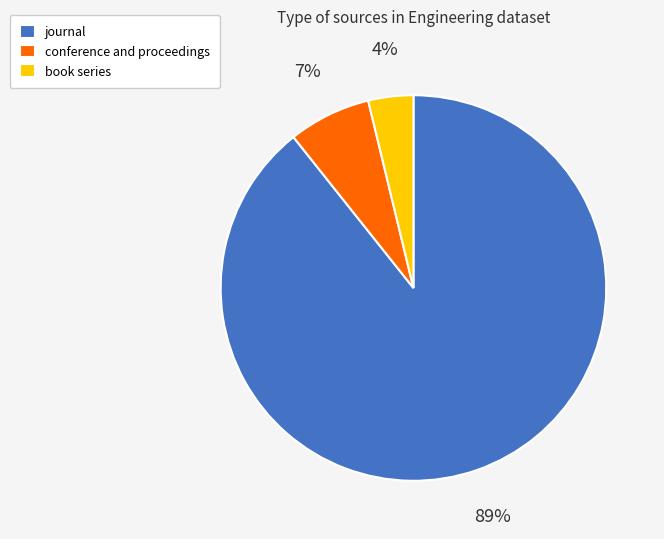

To the nearest percent, what is the average slice percentage?

33%